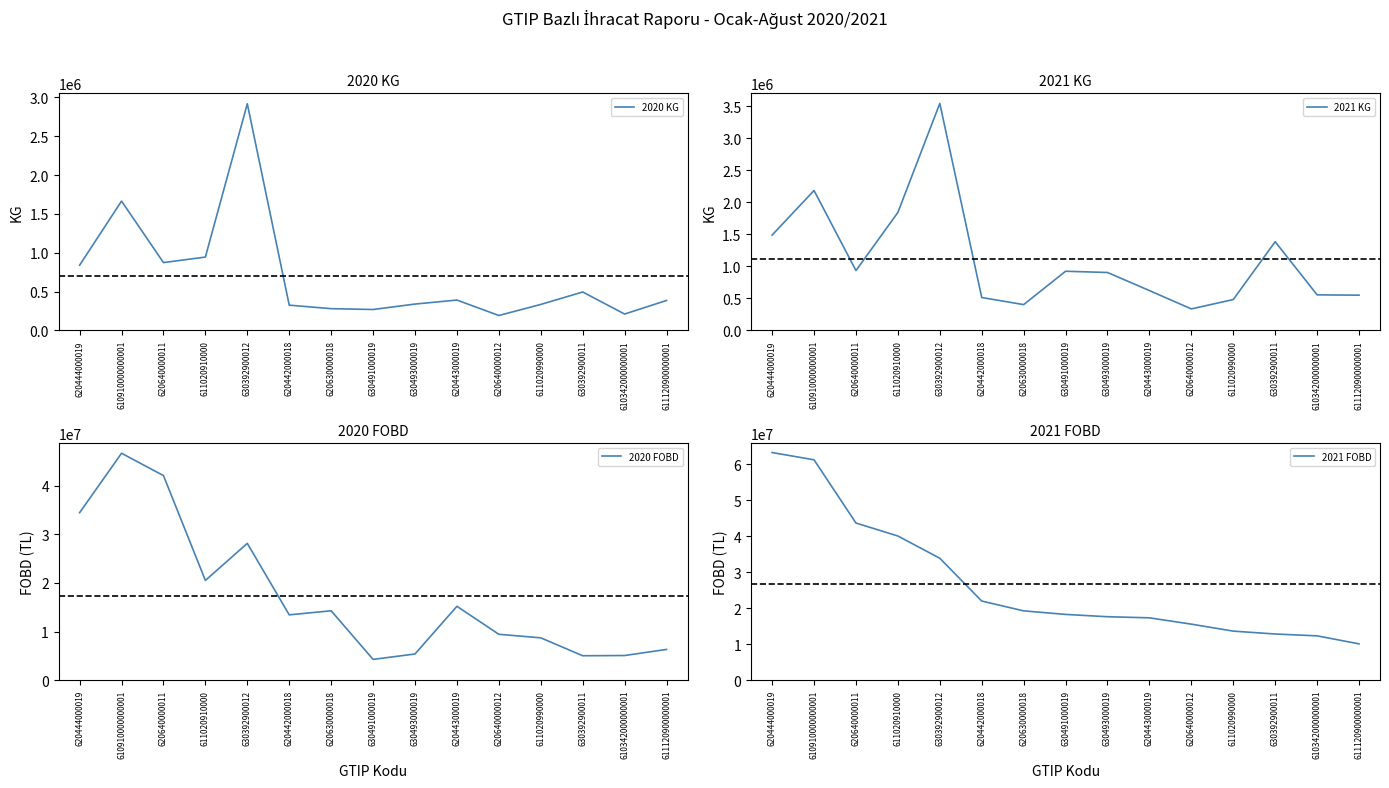

How many lines are shown in the chart?

4